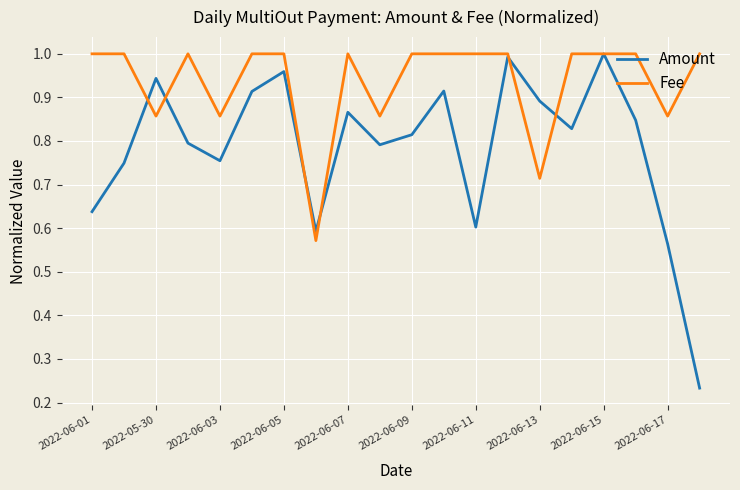

Which series has the widest spread of values?

Amount